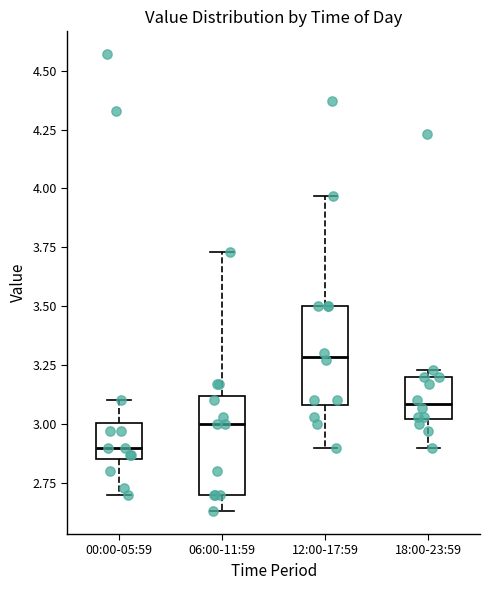

Which box has the lowest median line?

00:00-05:59